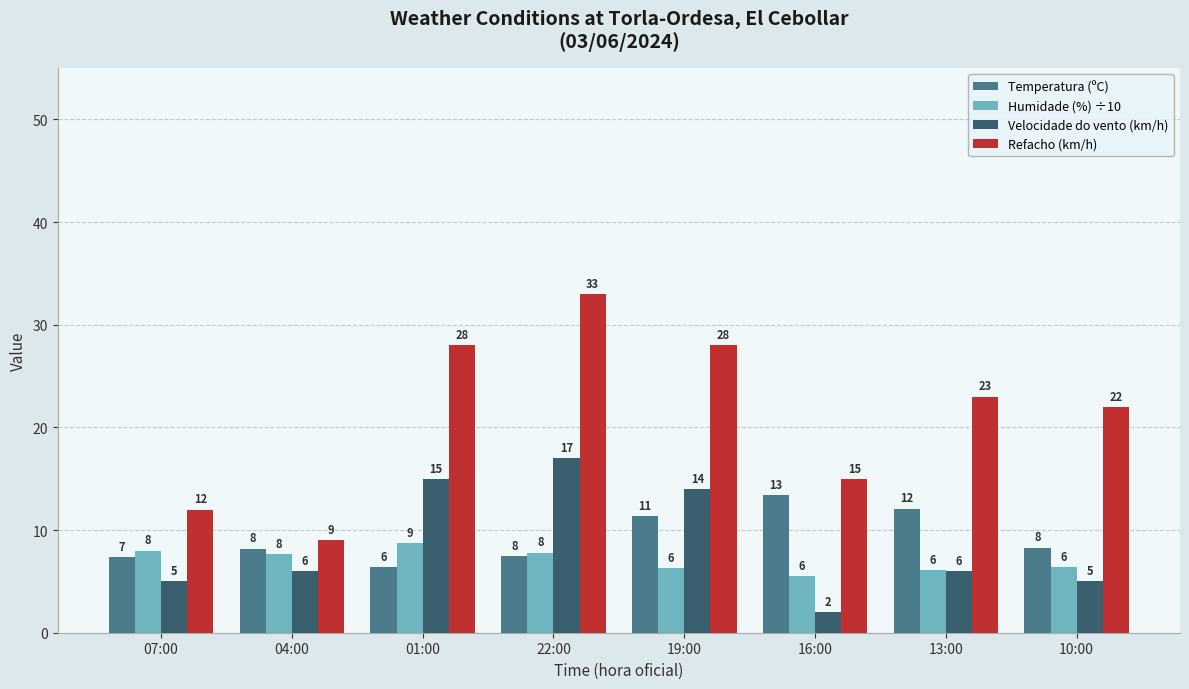

What is the approximate value of Refacho (km/h) at 01:00?

28.0